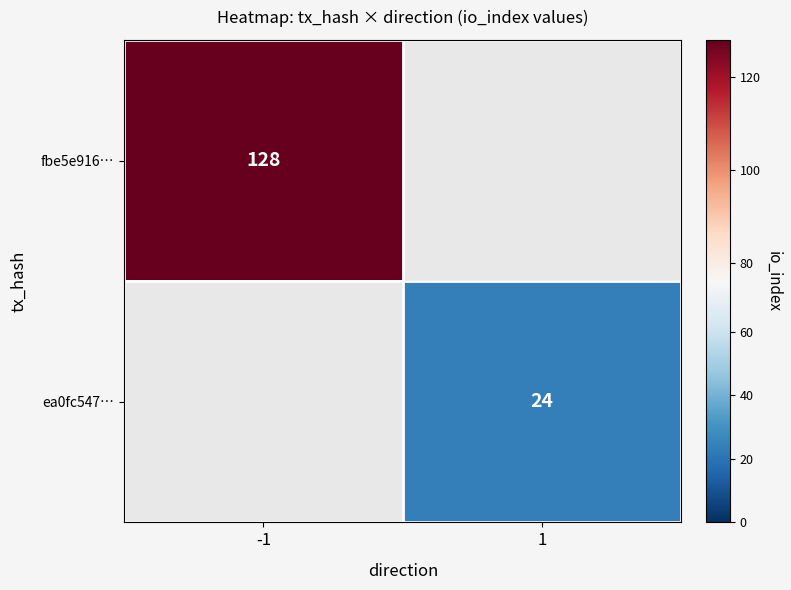

The value of fbe5e916… at -1 is 175.0. True or false?

False